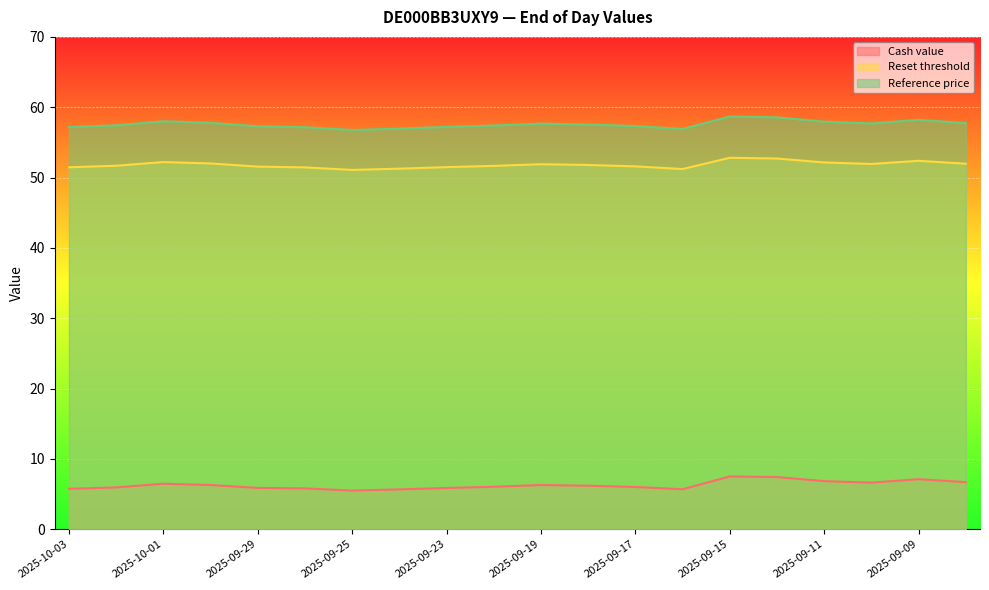

What position from the right is 2025-09-23?

12